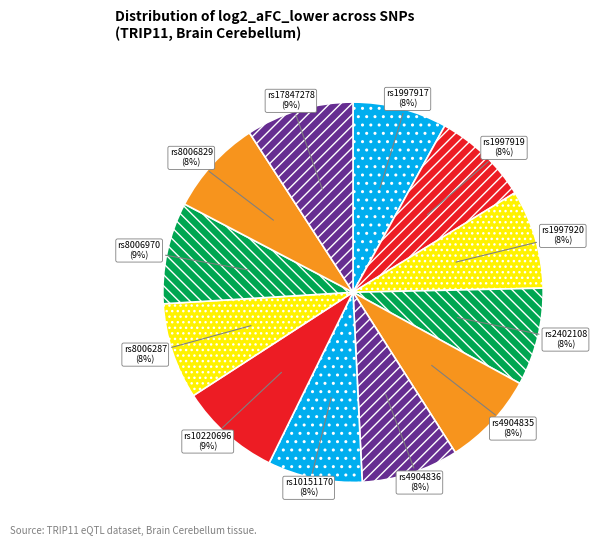

Is the sum of rs10151170 and rs8006287 greater than half?

No